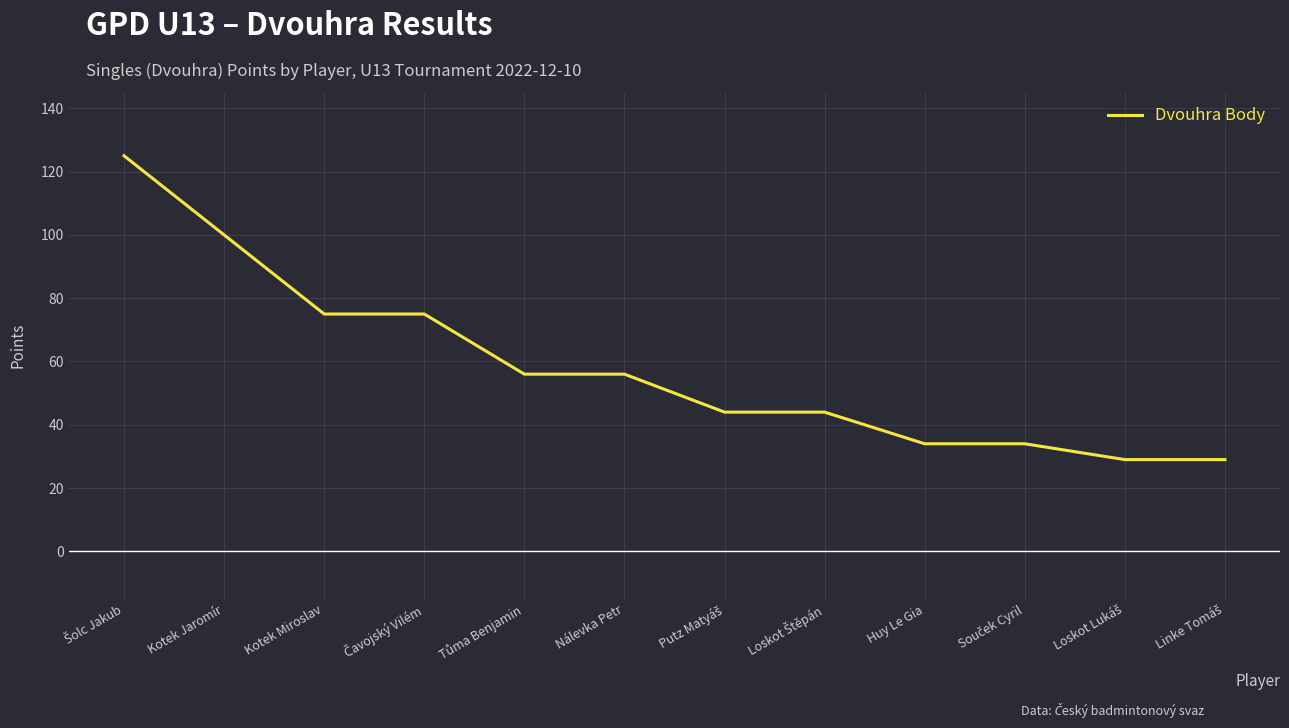

Is it true that the value at Kotek Jaromír is 100?

True